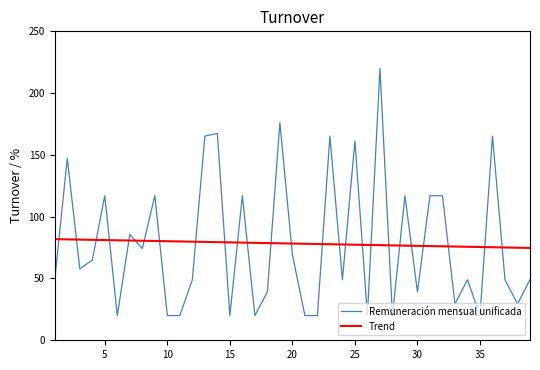

Rank the series by their maximum value, from lowest to highest.

Trend, Remuneración mensual unificada